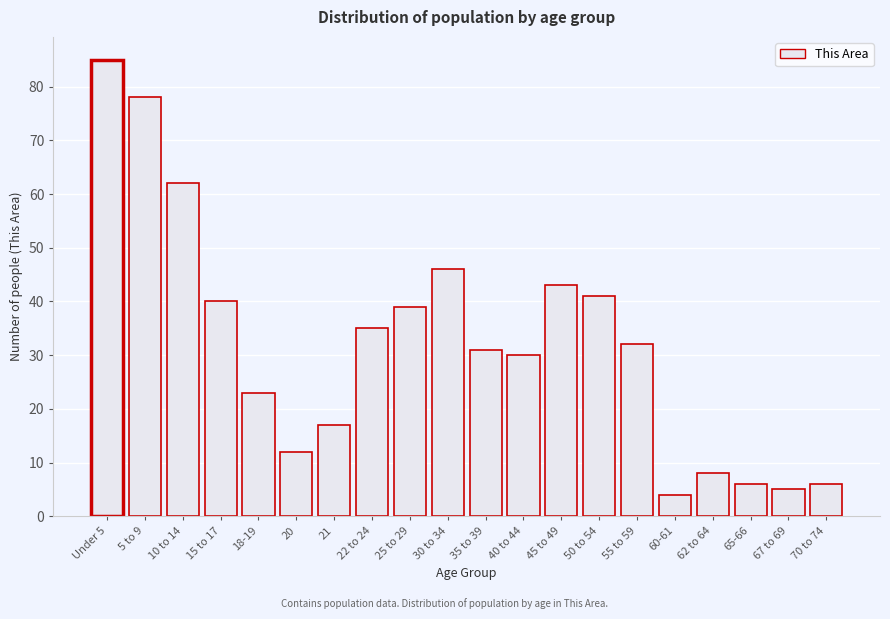

Reading right to left, extract all data points from this chart.

6	5	6	8	4	32	41	43	30	31	46	39	35	17	12	23	40	62	78	85